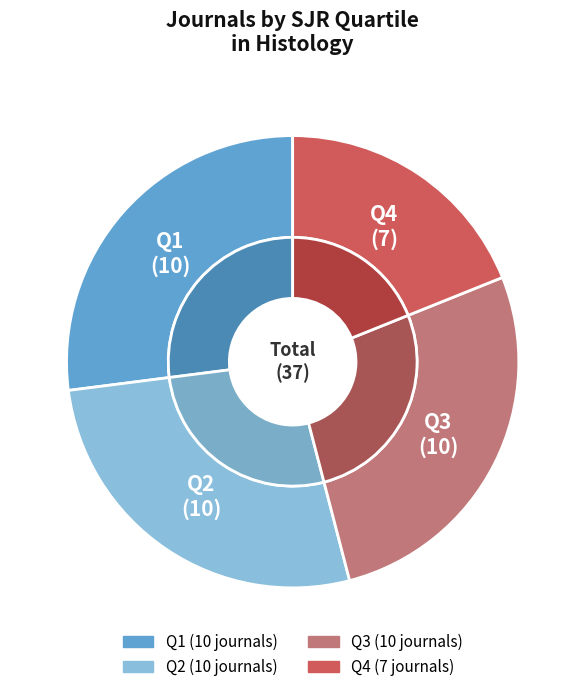

Approximately how many times larger is the value at Q2 compared to Q1?

1.0